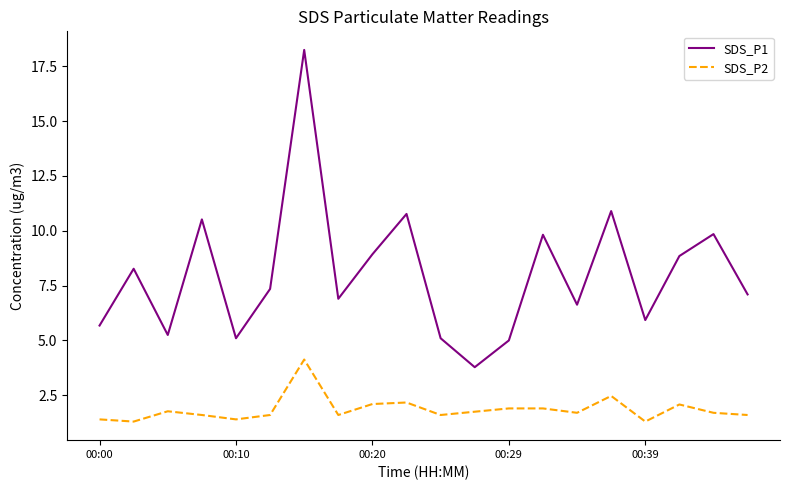

What is the difference between the maximum and minimum values in the SDS_P1 series?

14.5